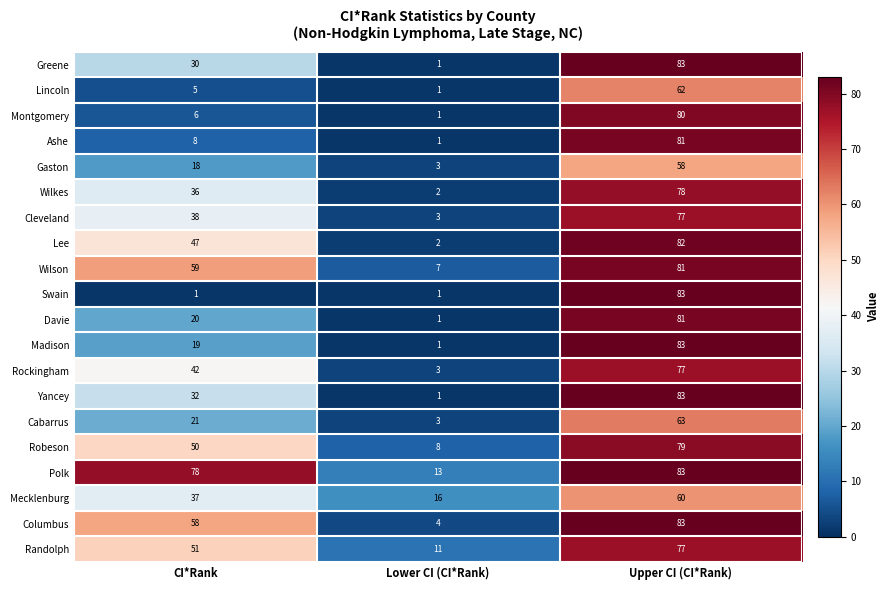

Between CI*Rank and Upper CI (CI*Rank), which series saw the biggest shift?

Swain